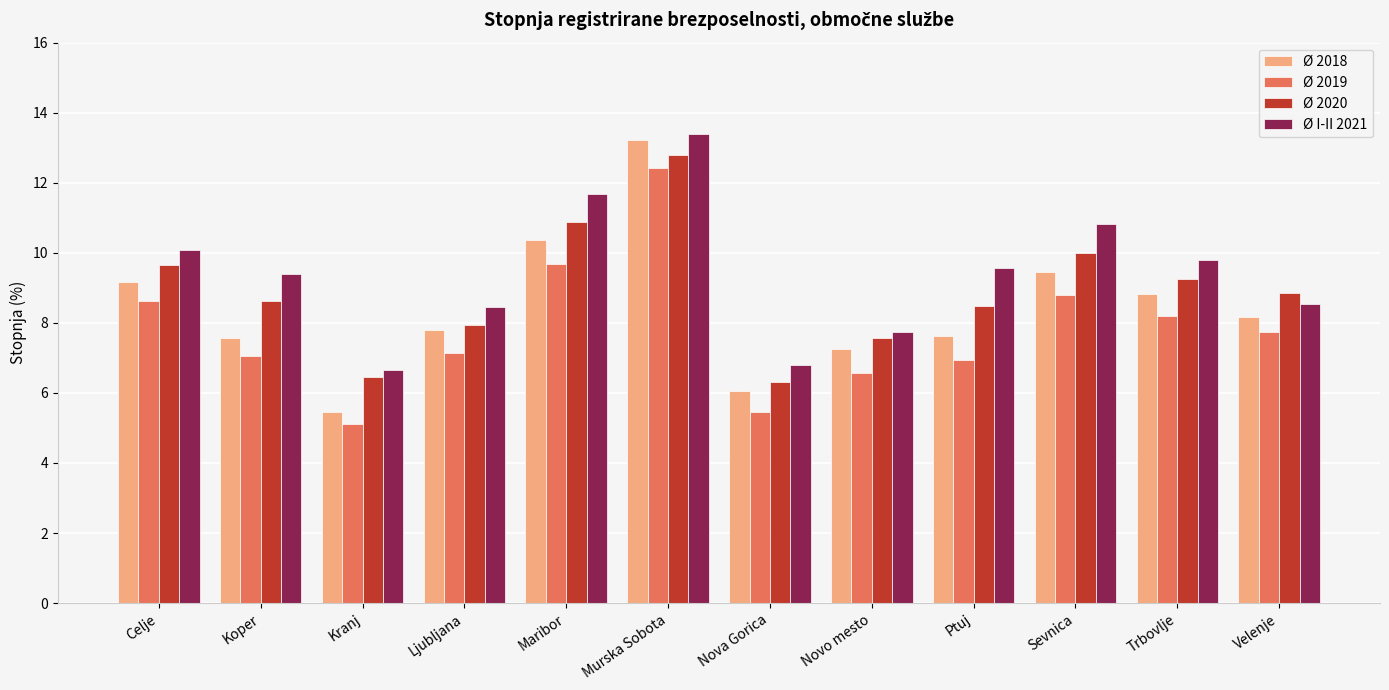

Which series has the widest spread of values?

Ø 2018